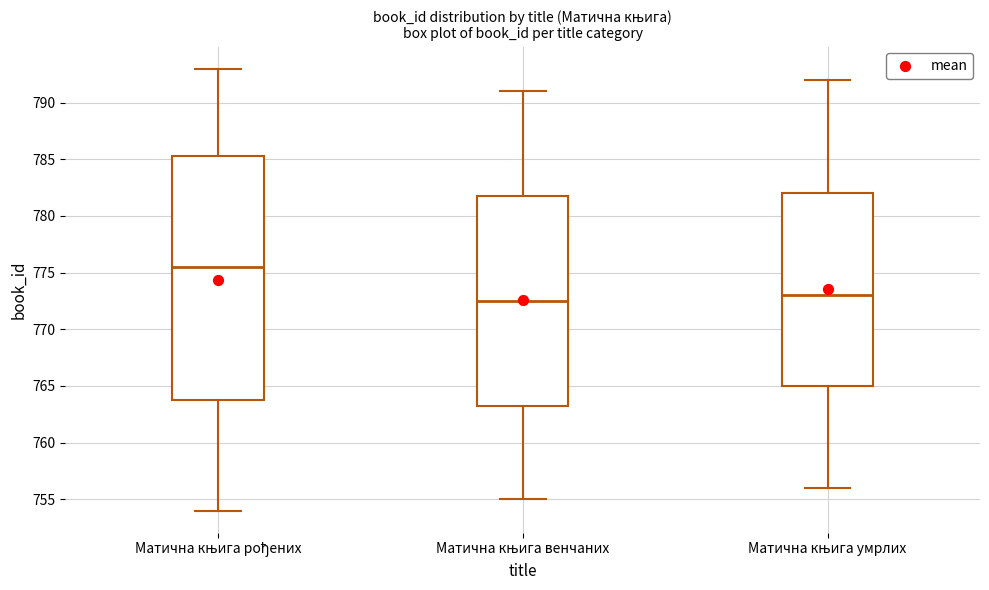

Comparing the boxes themselves (not the whiskers), which one is the tallest?

Матична књига рођених